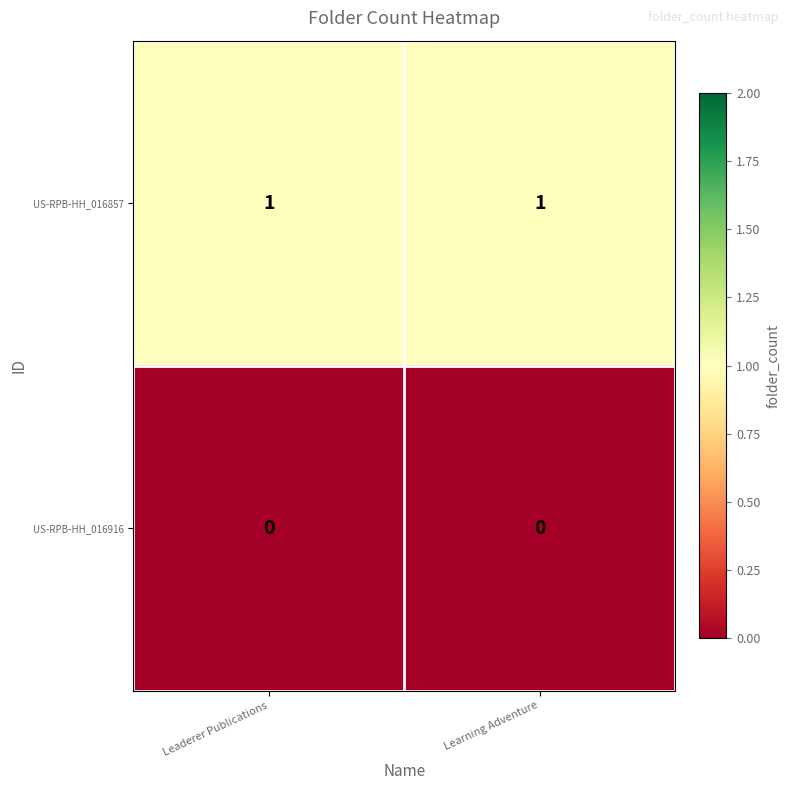

The value of US-RPB-HH_016857 at Leaderer Publications is 2. True or false?

False